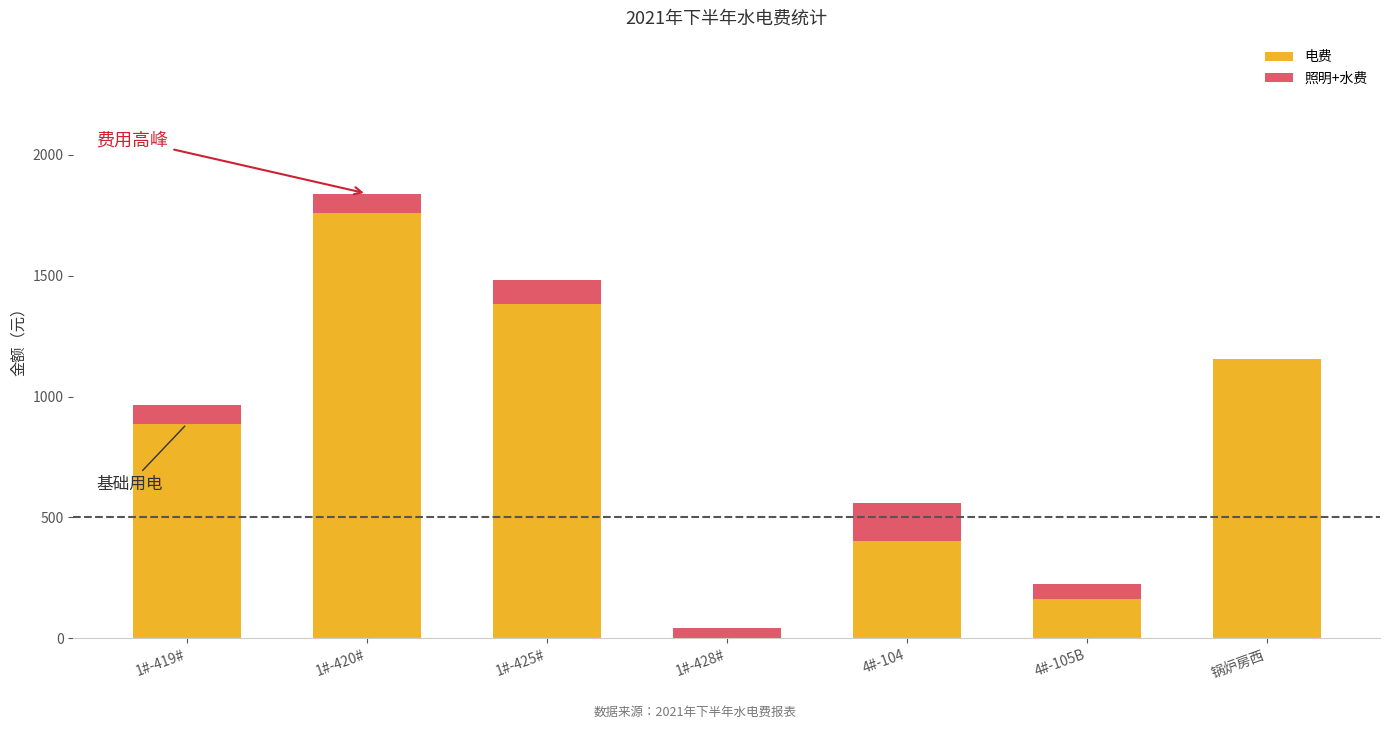

Is it true that 电费 equals 400.7 at 4#-104?

True